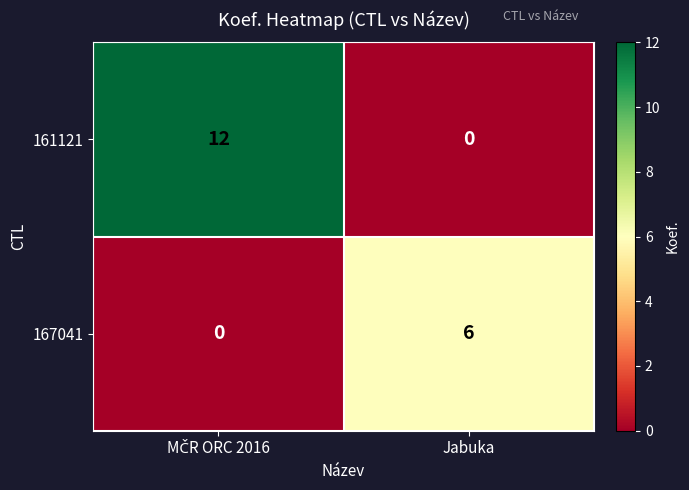

Which series has the largest total across all categories?

161121